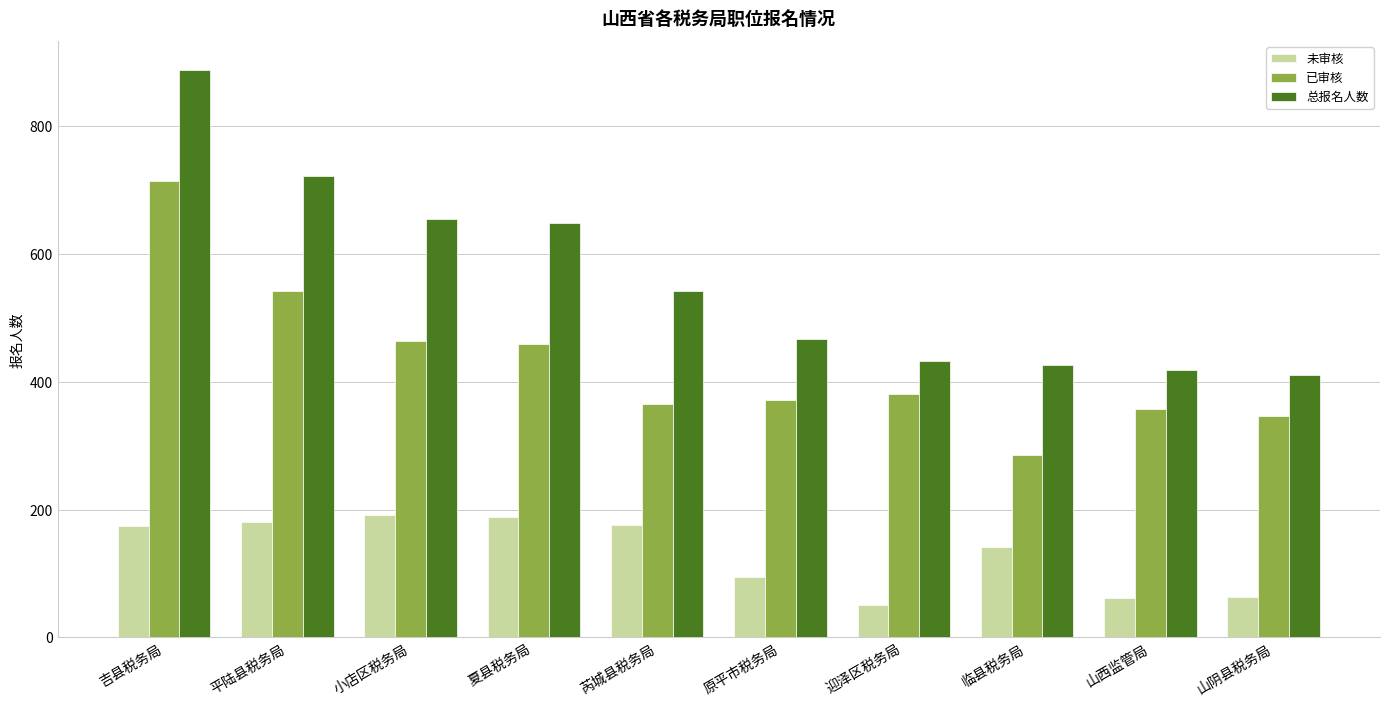

At which category does the chart reach its peak across all series?

吉县税务局